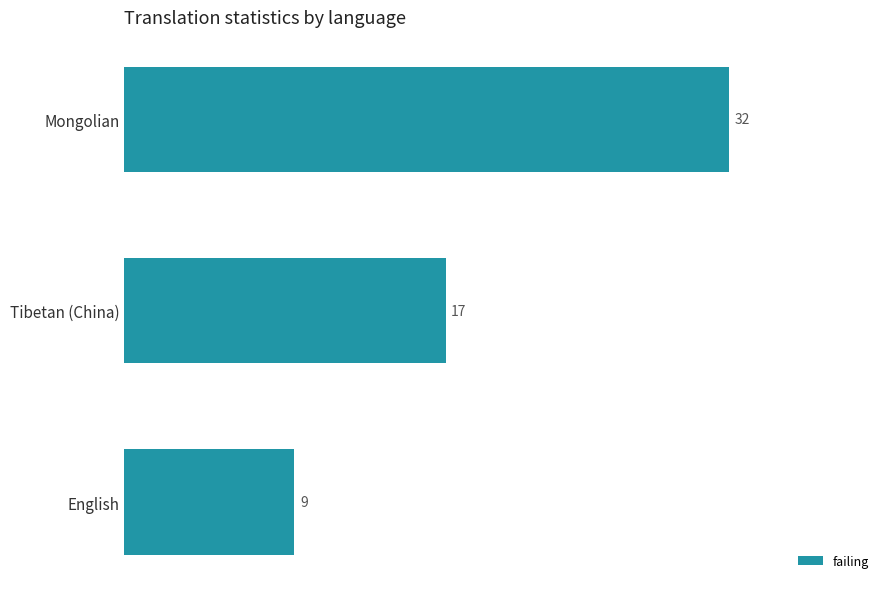

Which category has the lowest value across all series?

English